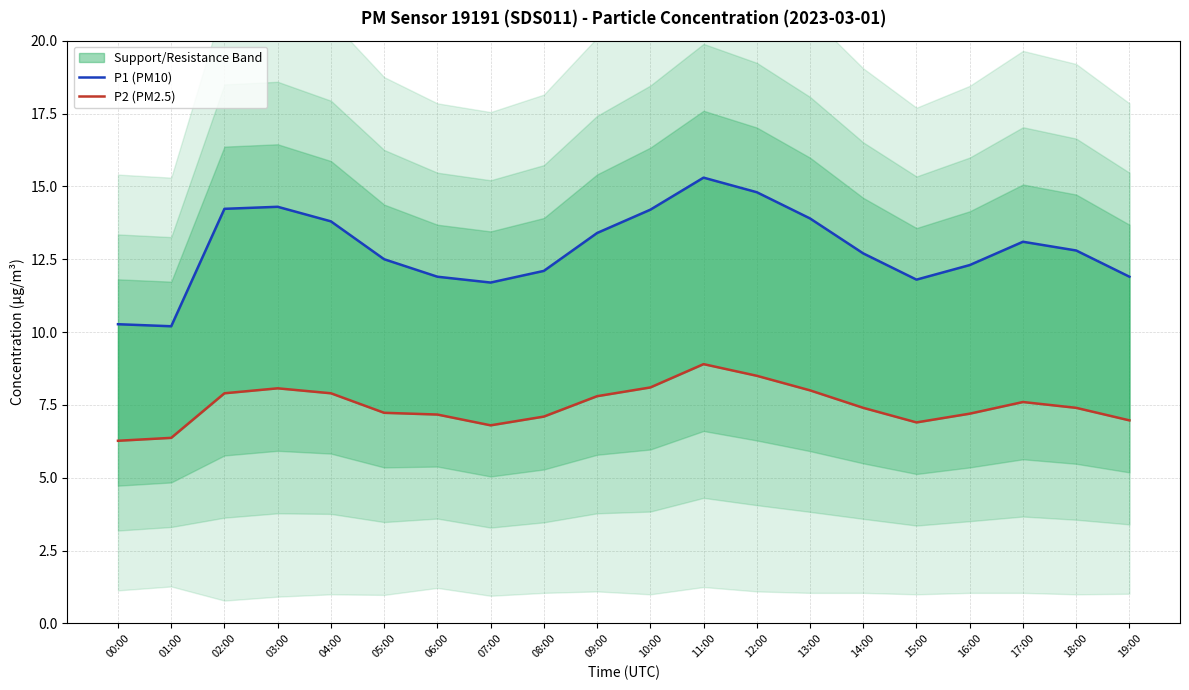

What is the sum of all P2 (PM2.5) values?

149.6